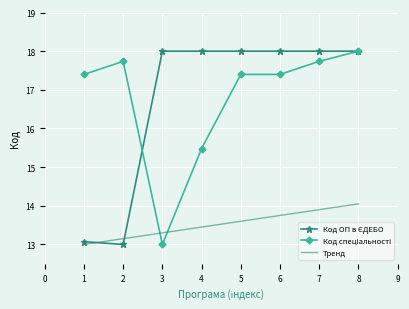

The value of Тренд at 6 is 13.8. True or false?

True